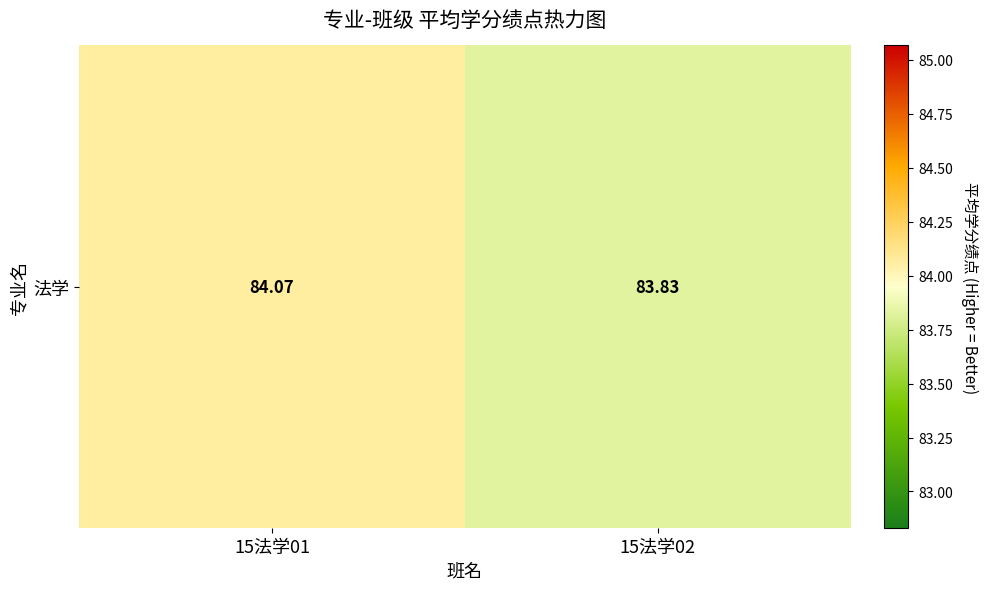

Which category has the lowest value across all series?

15法学02